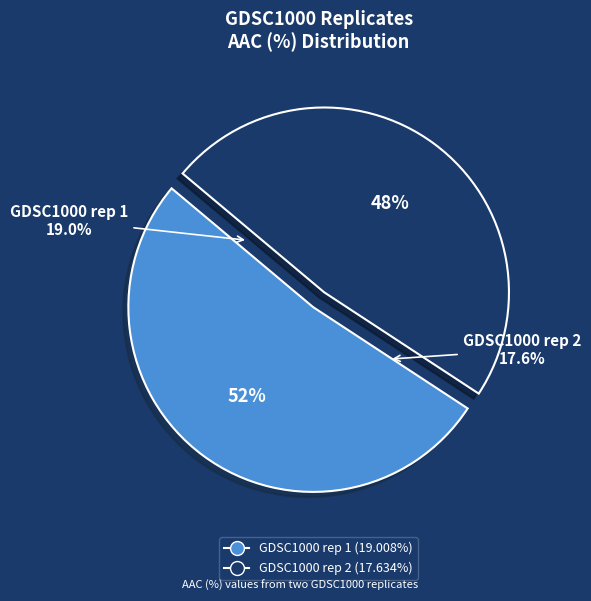

To the nearest percent, what is the combined percentage of GDSC1000 rep 1 and GDSC1000 rep 2?

100%